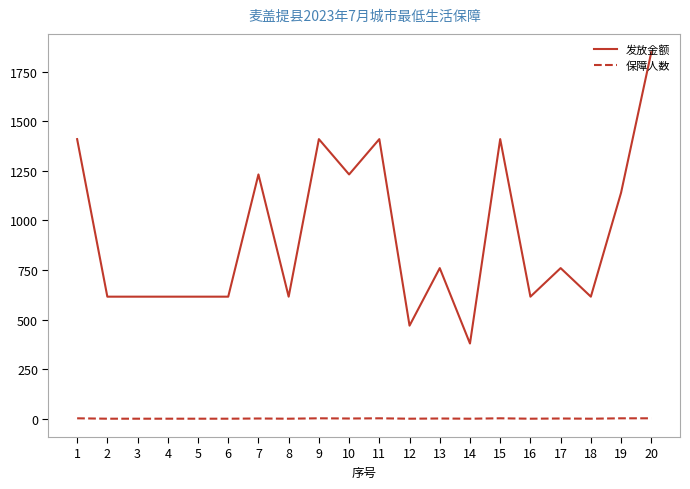

True or false: 发放金额 has a value of 336 at 18.

False